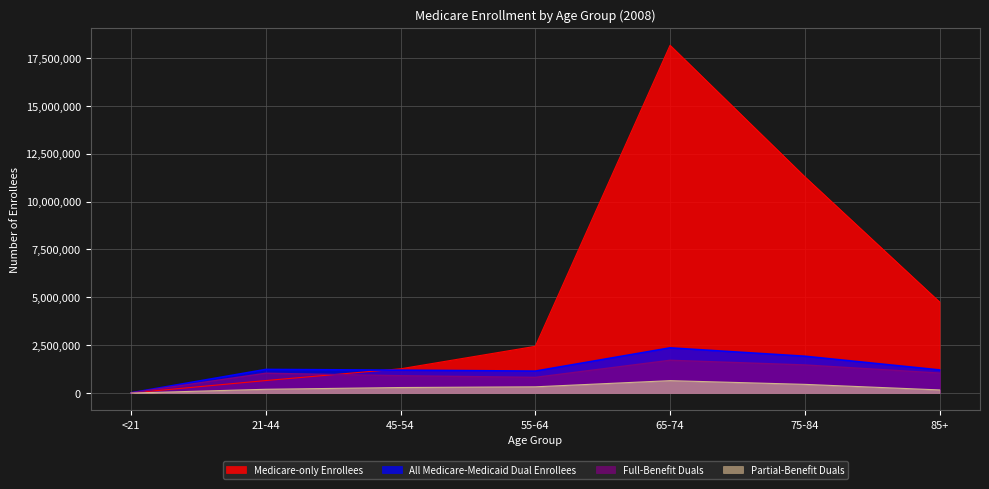

What is the label of the 7th point from the left?

85+